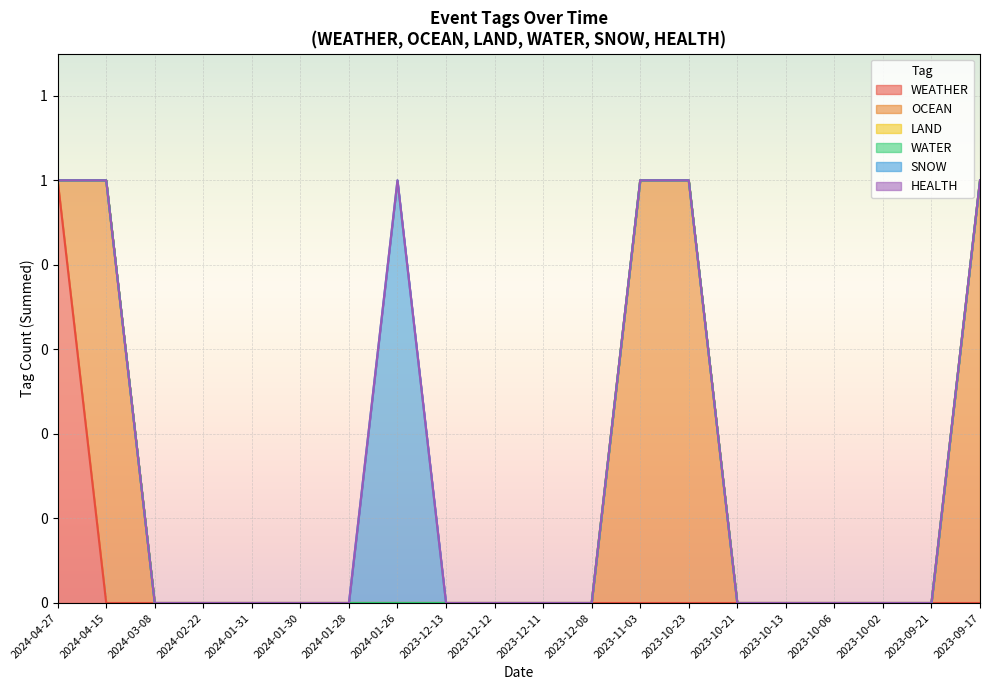

Count the number of data series in this chart.

6